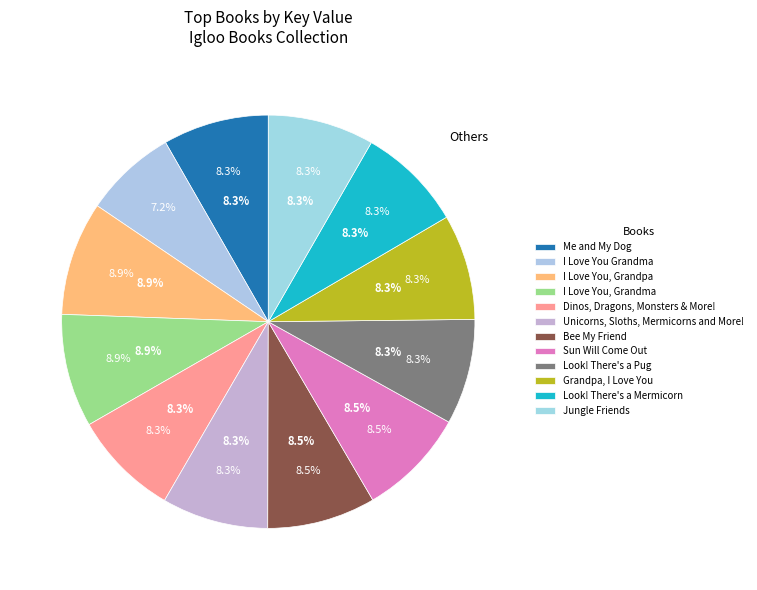

How many segments does this pie chart have?

12